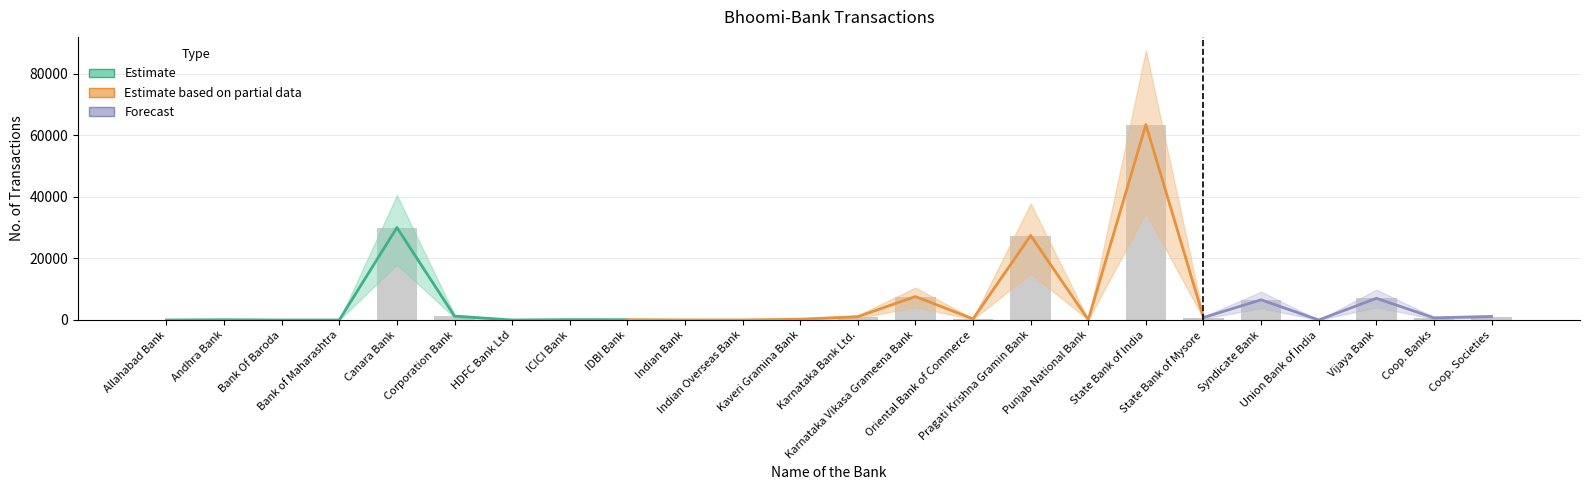

What is the average value?

6169